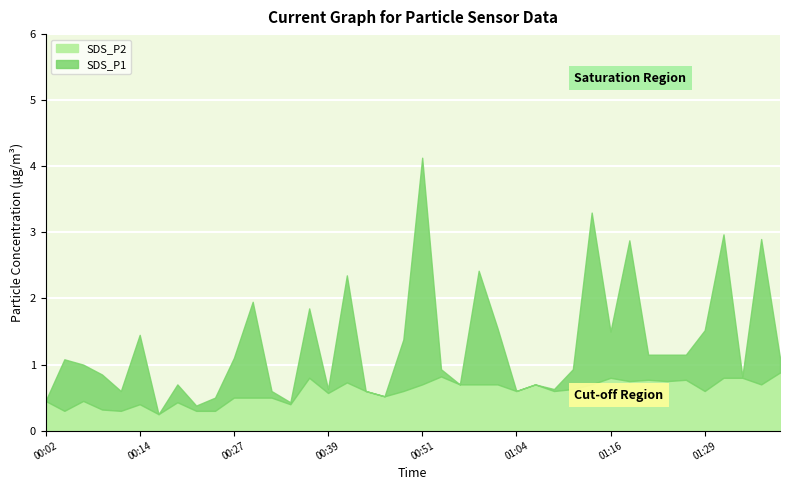

At 00:29, list the series in order from smallest to largest.

SDS_P2, SDS_P1